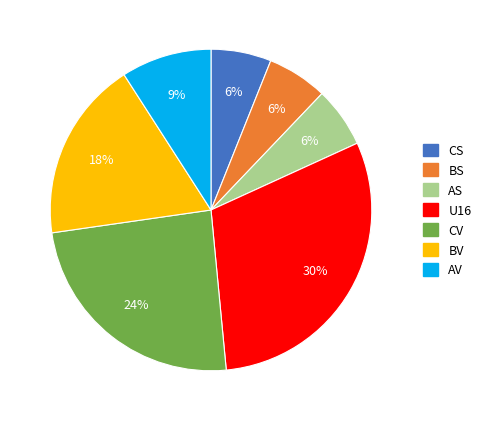

Does CS account for over 50% of the chart?

No